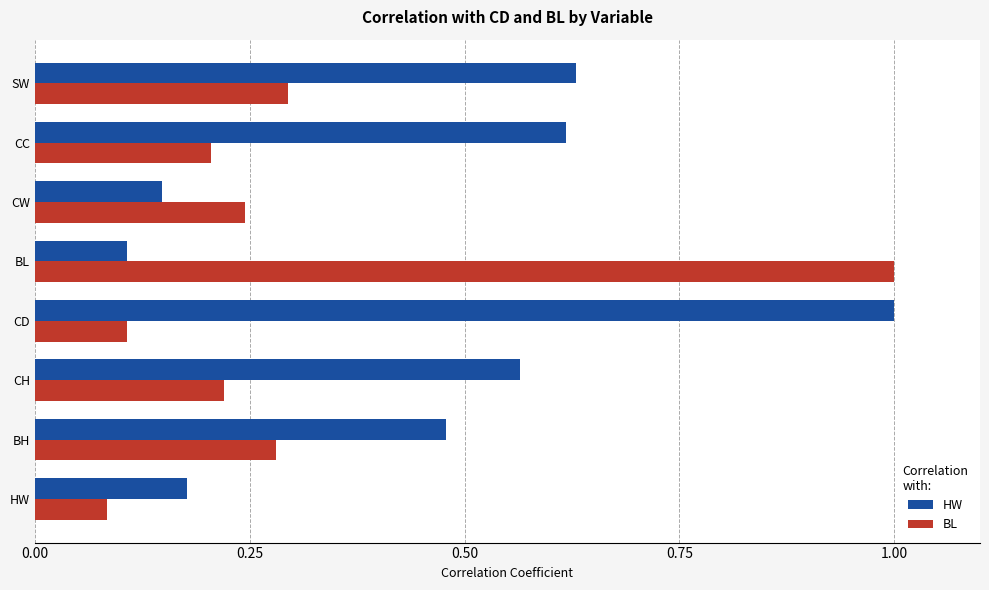

What is the spread (max minus min) of values at CD?

0.9